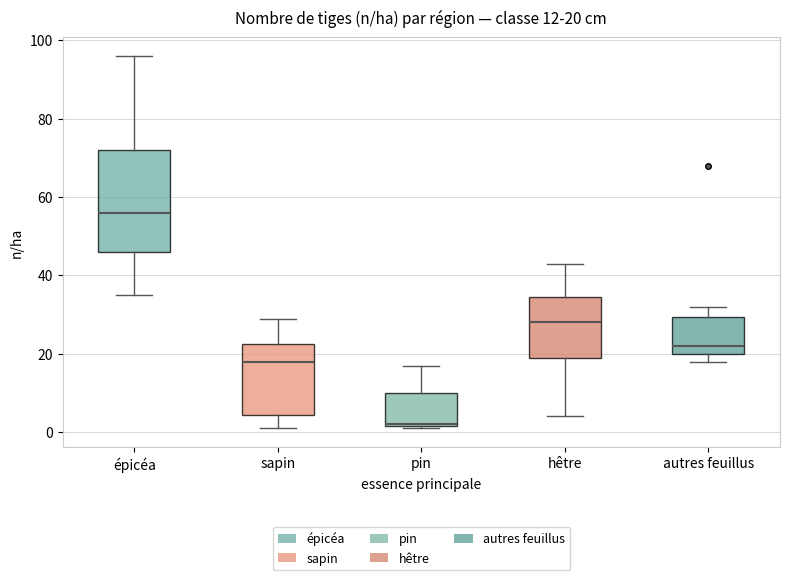

Comparing the boxes themselves (not the whiskers), which one is the tallest?

épicéa